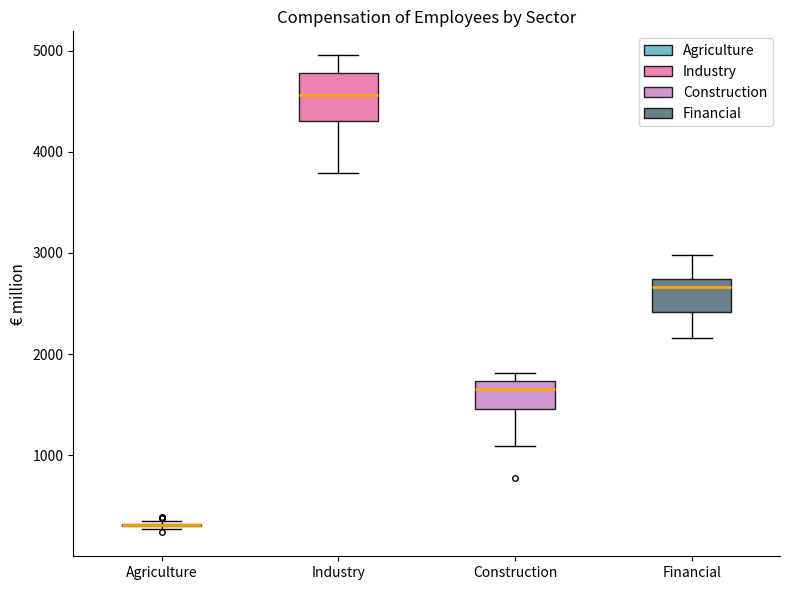

Where does the upper whisker of the box for Financial end on the y-axis? The values are not printed on the chart, so give them approximately, as read against the axis.

3000